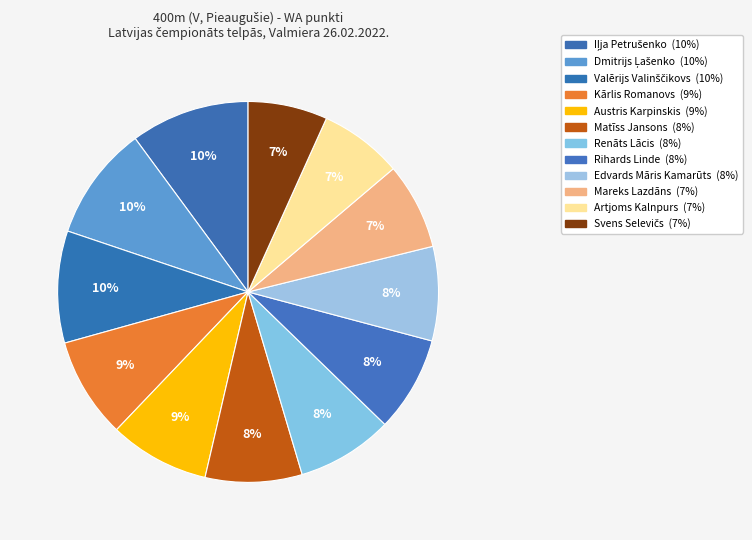

To the nearest percent, what is the combined percentage of Artjoms Kalnpurs and Edvards Māris Kamarūts?

15%